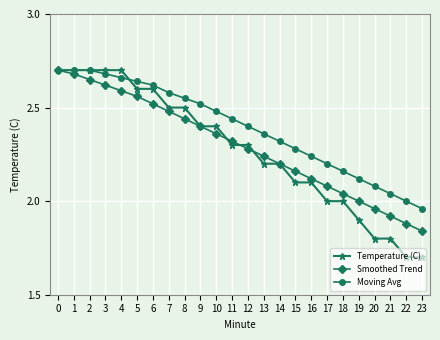

True or false: Smoothed Trend has a value of 3.7 at 11.

False